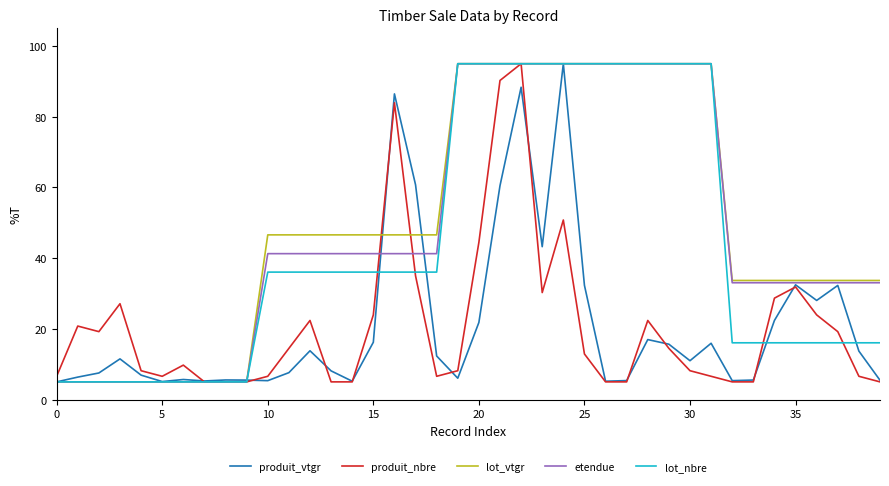

What is the maximum value for produit_vtgr?

95.0